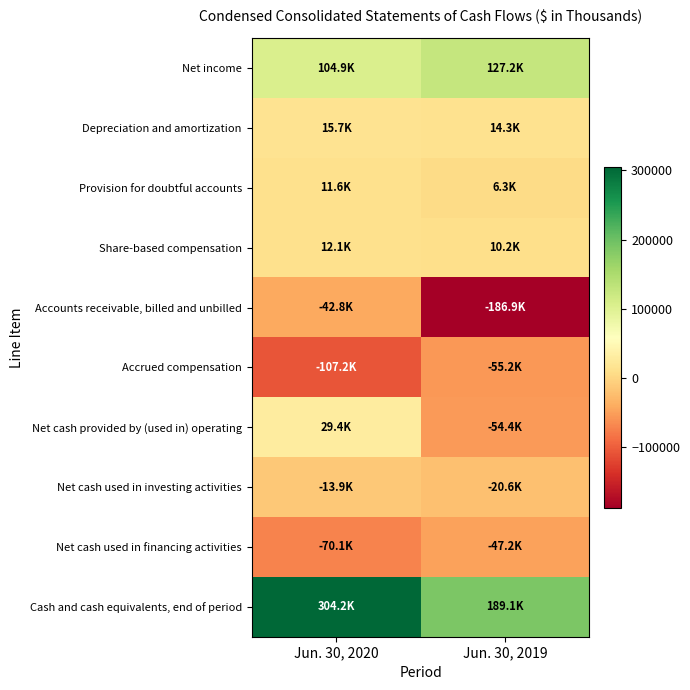

At how many categories does at least one series exceed 47534?

2